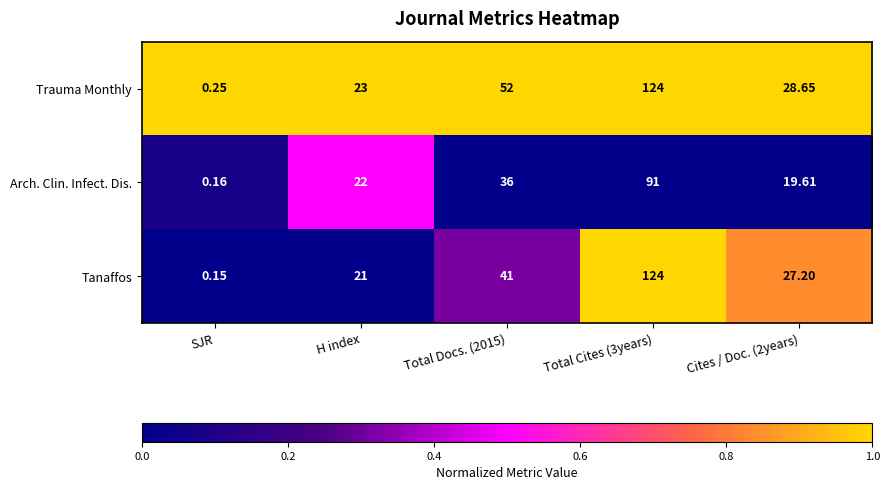

Which series has the largest total across all categories?

Trauma Monthly